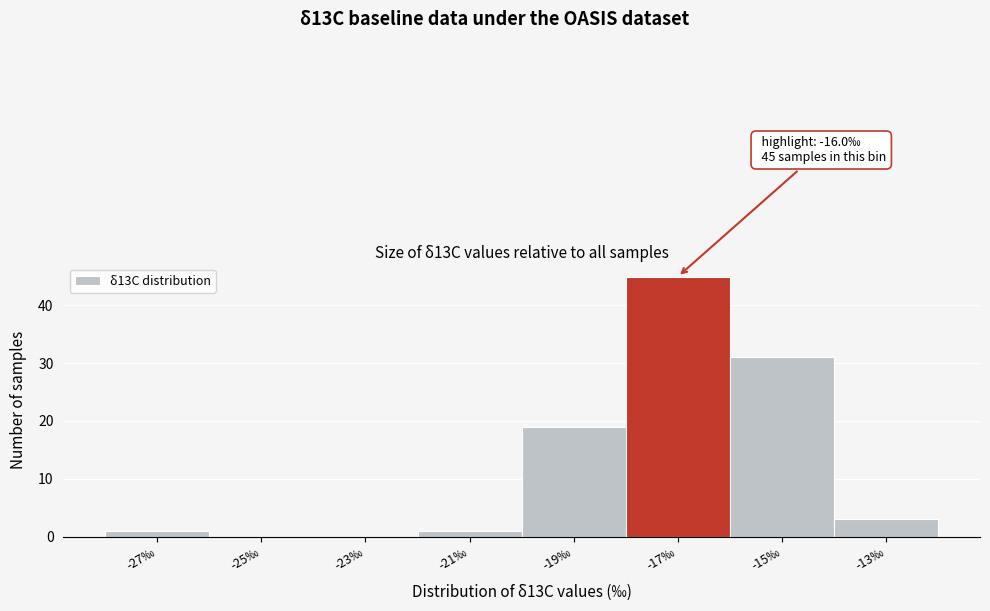

Reading left to right, transcribe all the data shown in this chart.

-27‰=1	-25‰=0	-23‰=0	-21‰=1	-19‰=19	-17‰=45	-15‰=31	-13‰=3